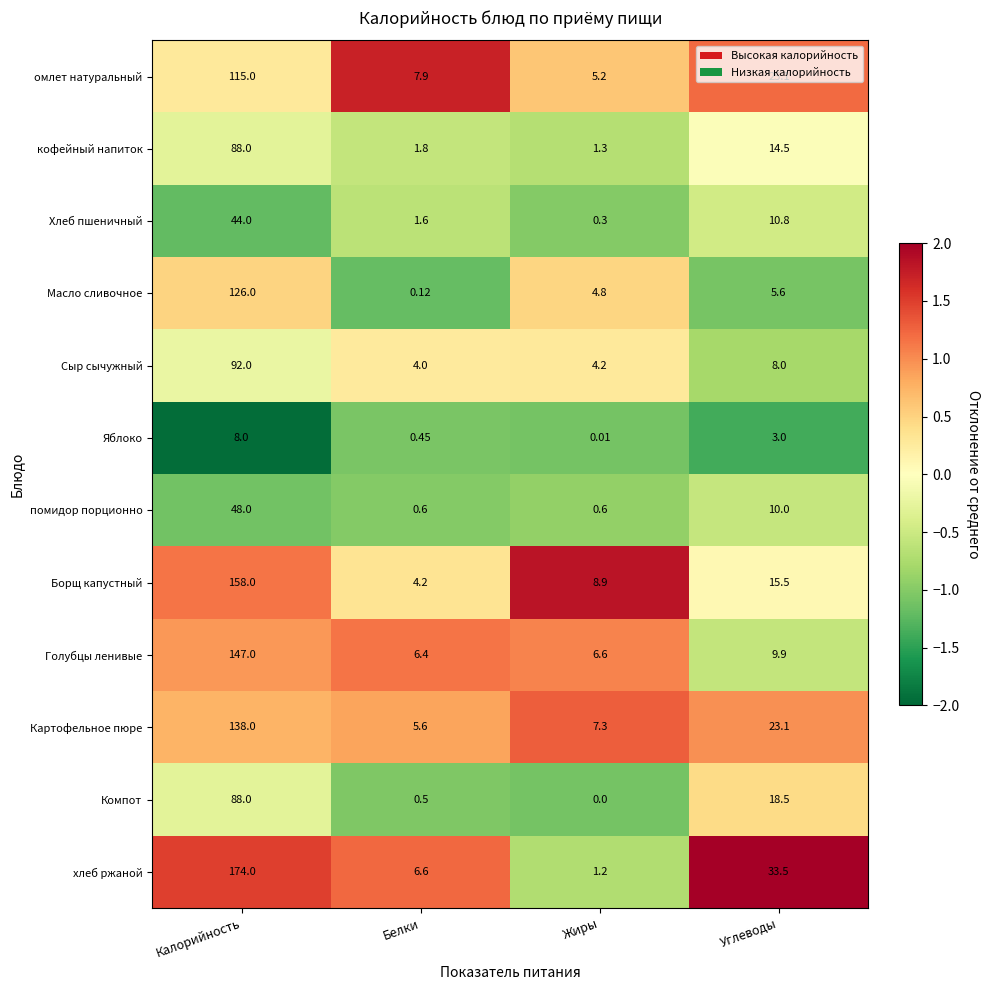

Which series has the widest spread of values?

хлеб ржаной